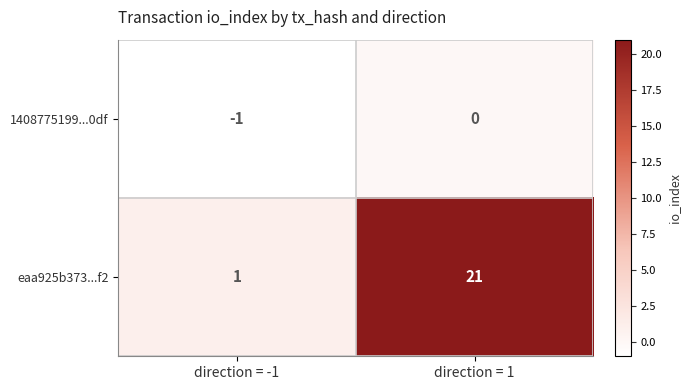

The eaa925b373...f2 series shows 21 at direction = 1. True or false?

True